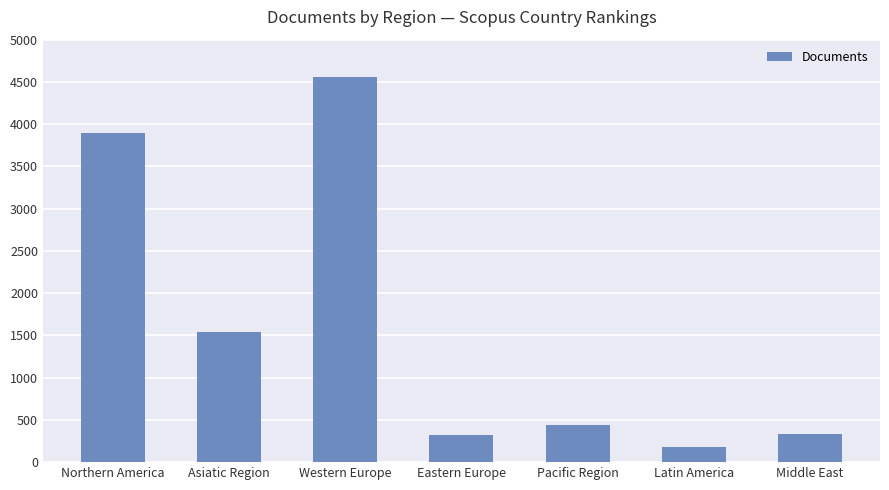

Is it true that the value at Asiatic Region is 2334?

False